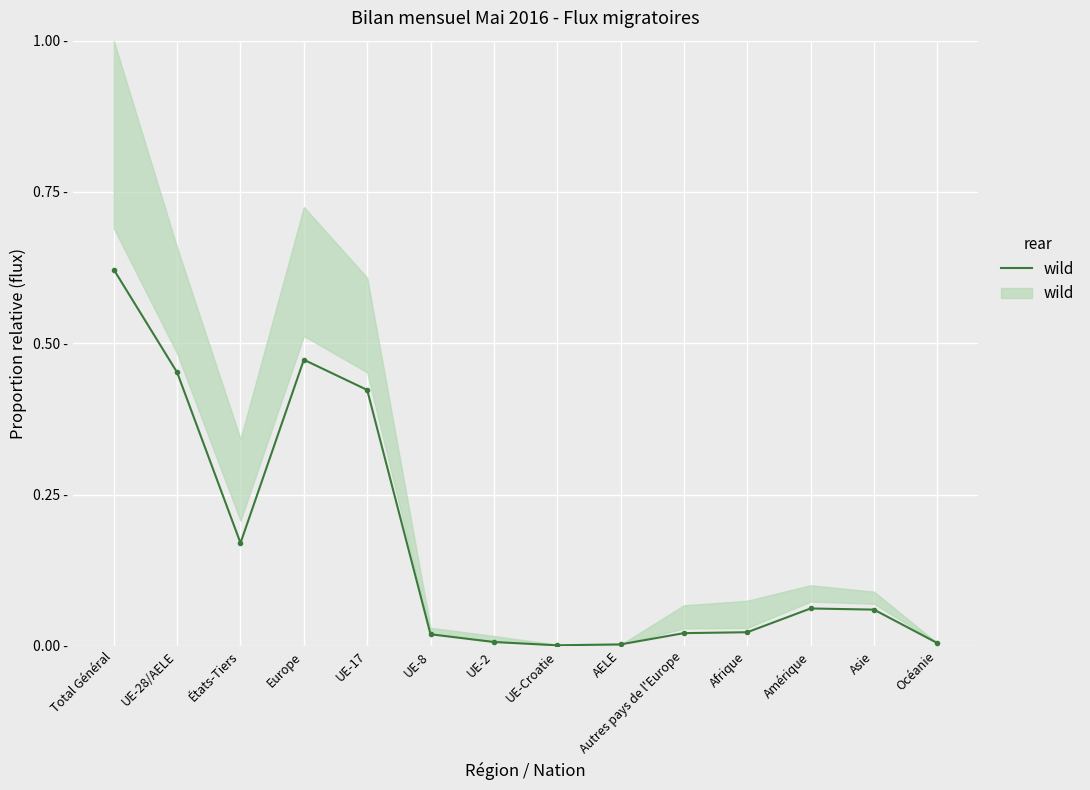

Is it true that the value at Total Général is 0.6?

True